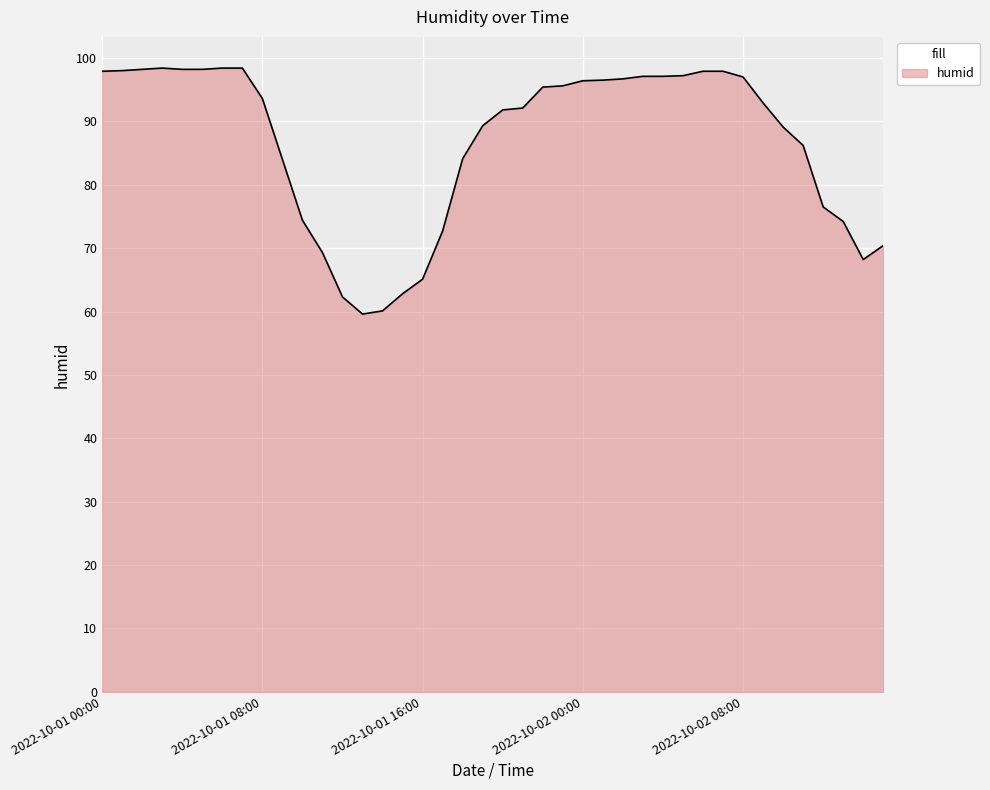

What is the minimum value shown in the chart?

59.6